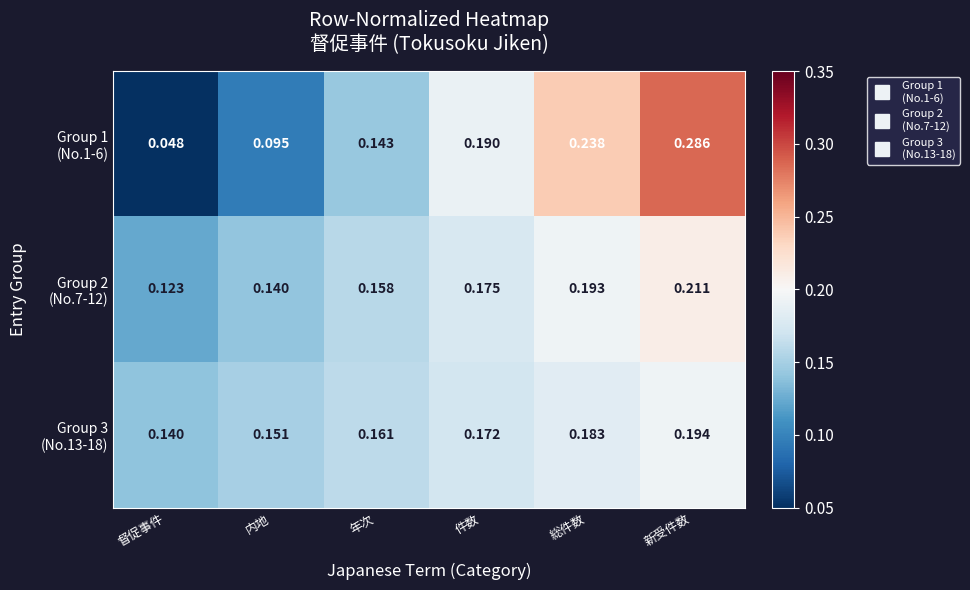

At how many categories does at least one series exceed 0?

6